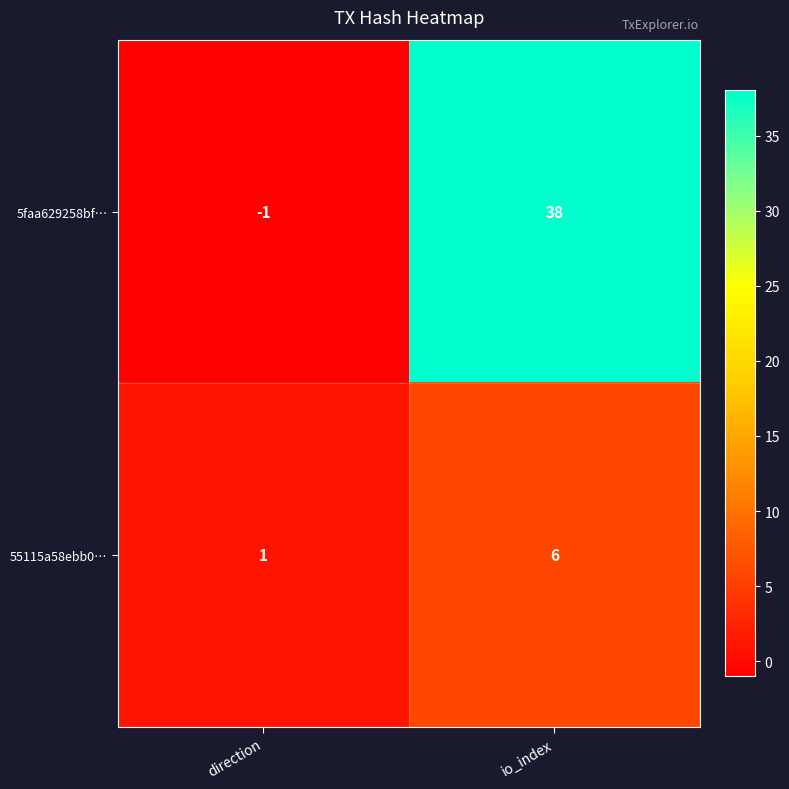

What value does the 55115a58ebb0… series have at io_index?

6